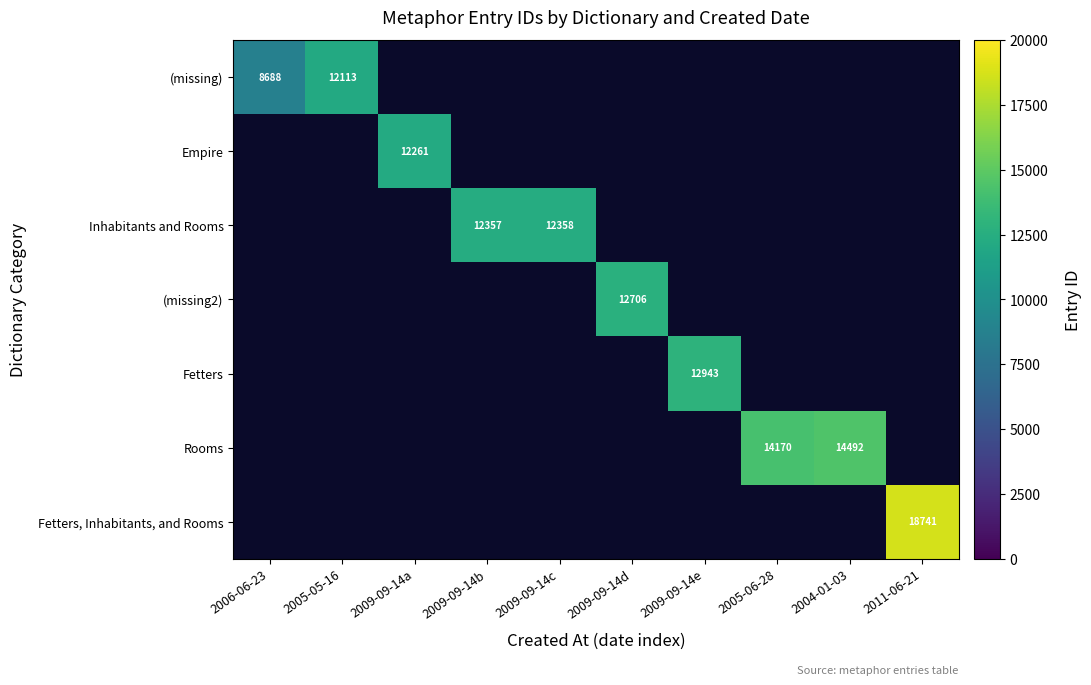

The Empire series shows 12261 at 2009-09-14a. True or false?

True